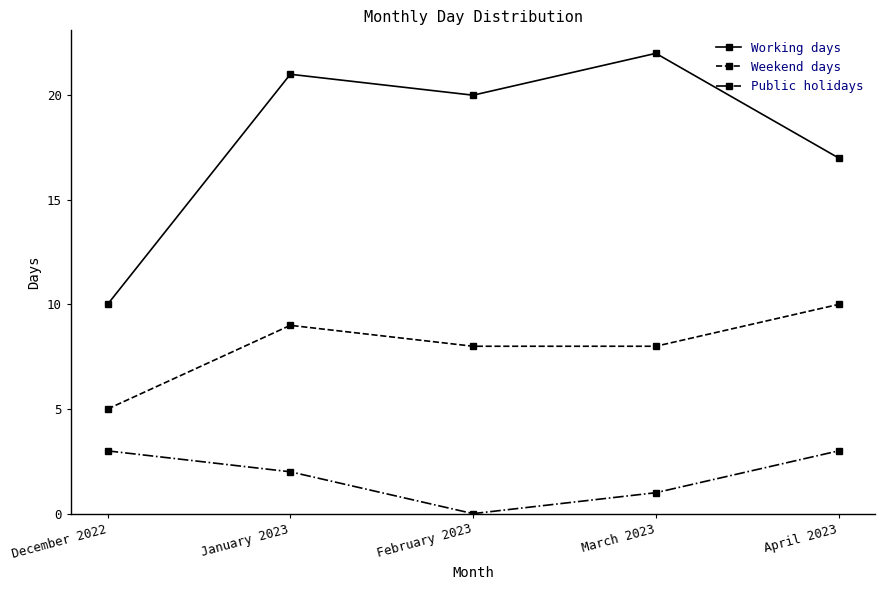

What is the difference between the maximum and minimum values in the Weekend days series?

5